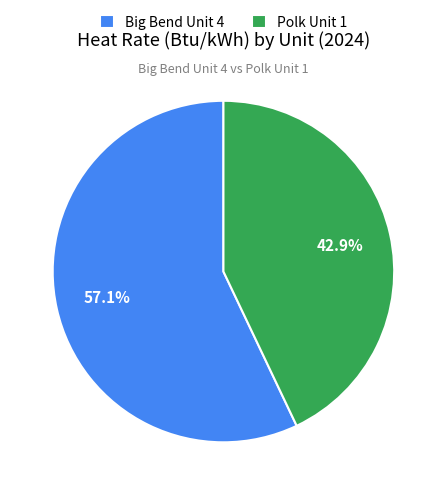

To the nearest percent, what is the combined percentage of Polk Unit 1 and Big Bend Unit 4?

100%